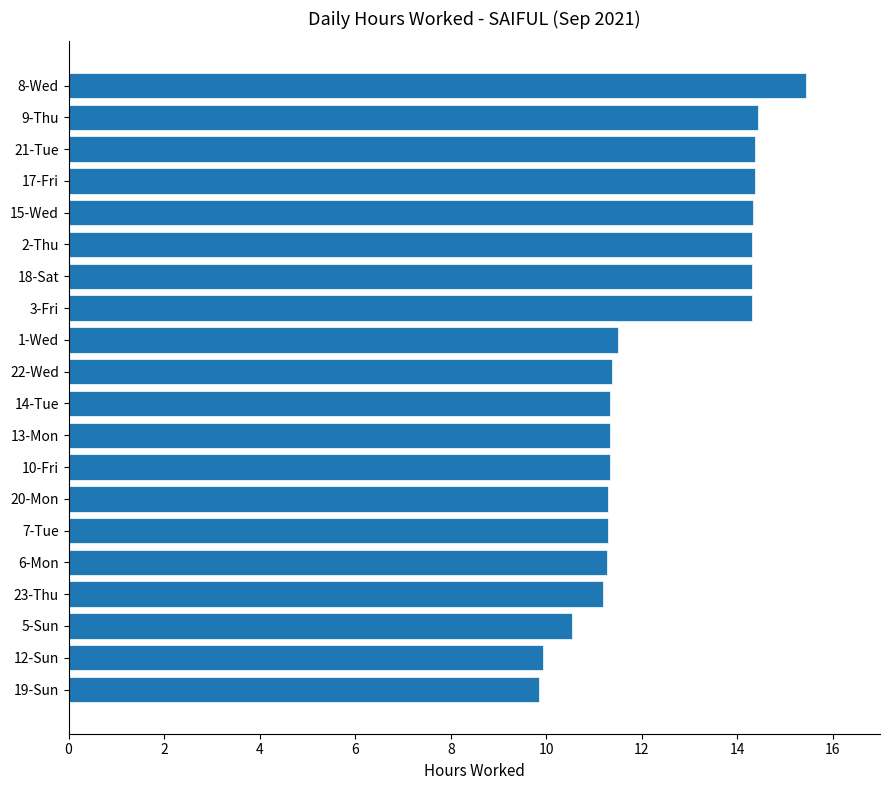

The value at 2-Thu is 14.3. True or false?

True